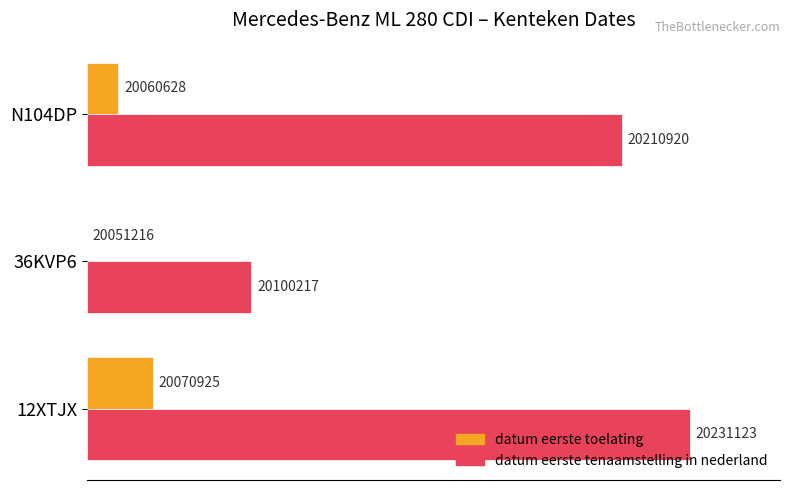

How many series are shown in this chart?

2